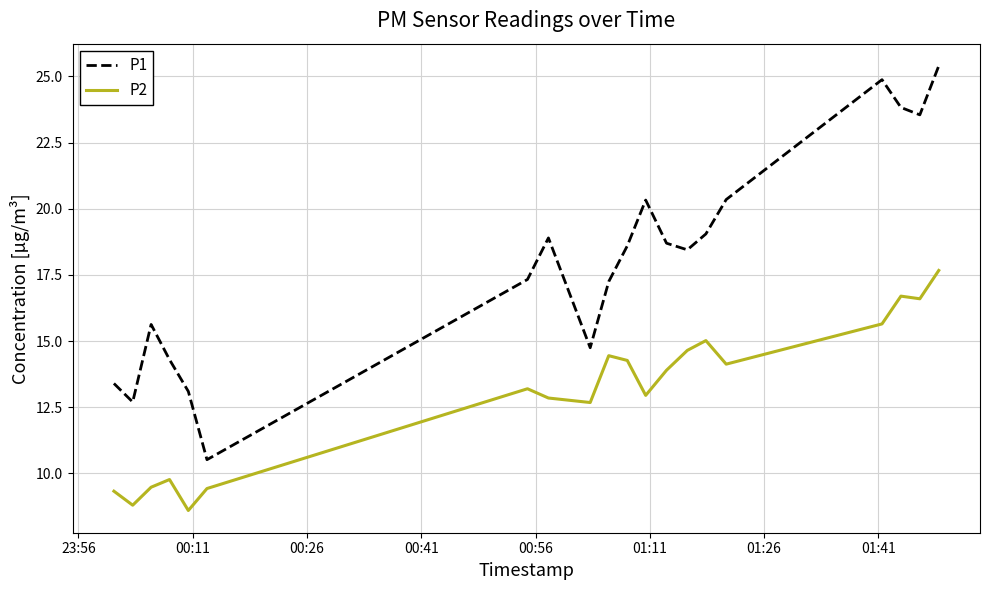

What is the difference between the maximum and minimum values in the P1 series?

14.9